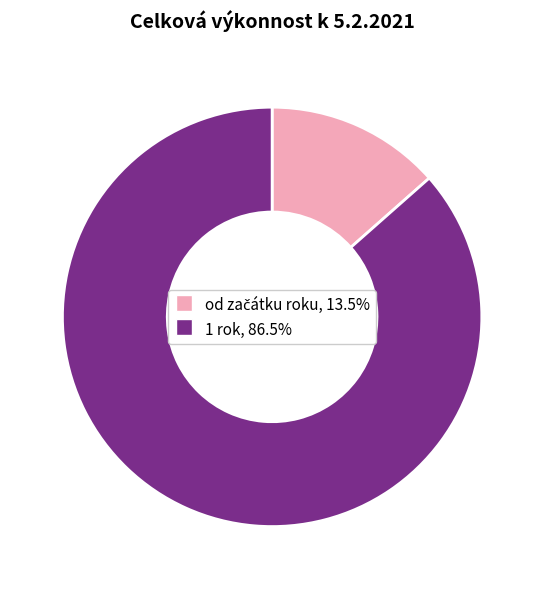

What is the largest slice in the pie chart?

1 rok